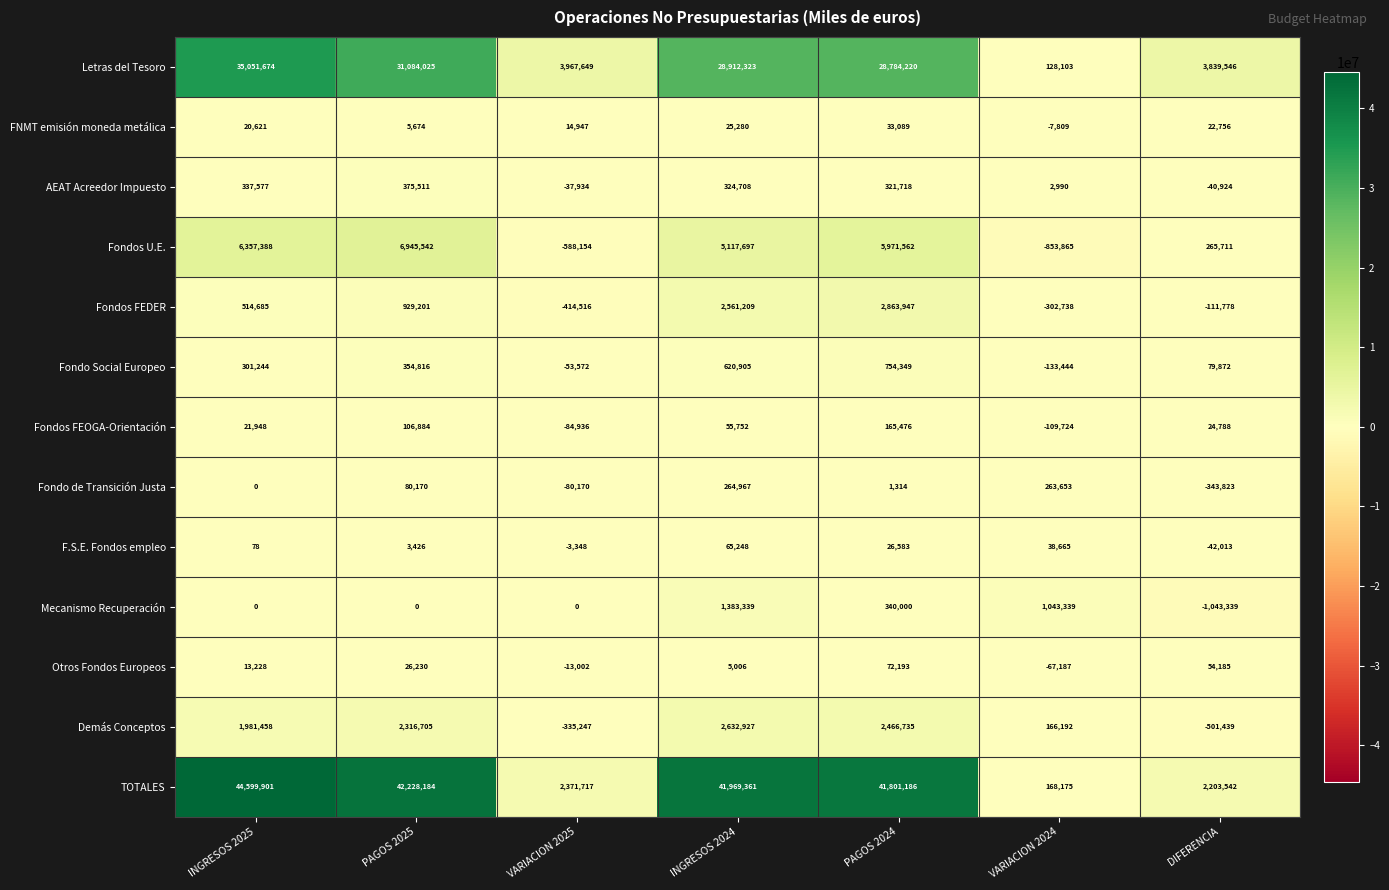

At which label does Letras del Tesoro first exceed 28784220?

INGRESOS 2025